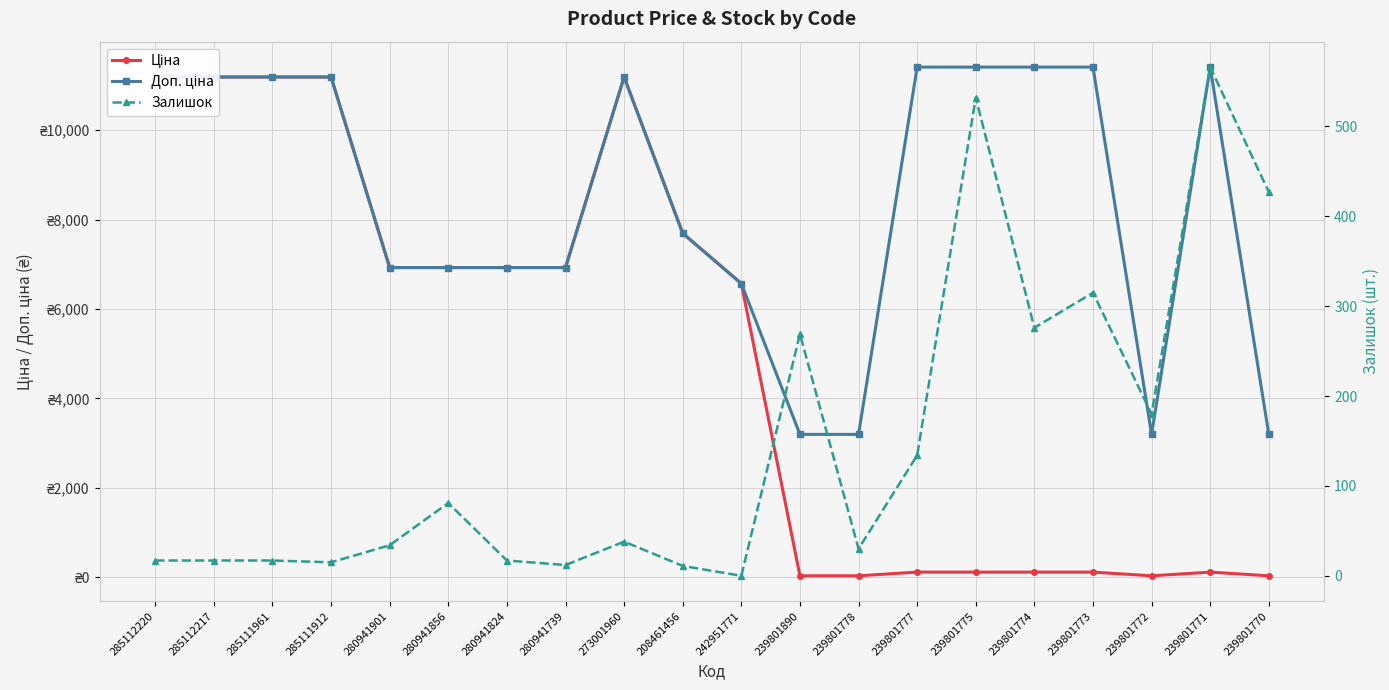

True or false: Ціна and Доп. ціна intersect in this chart.

False